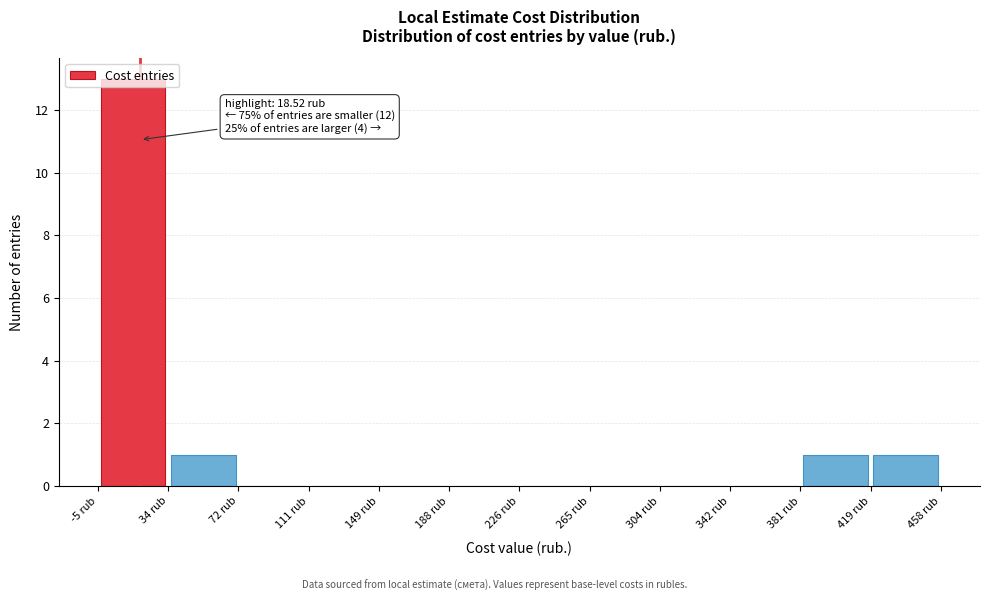

Which range on the x-axis has the tallest bar?

-5 to 35